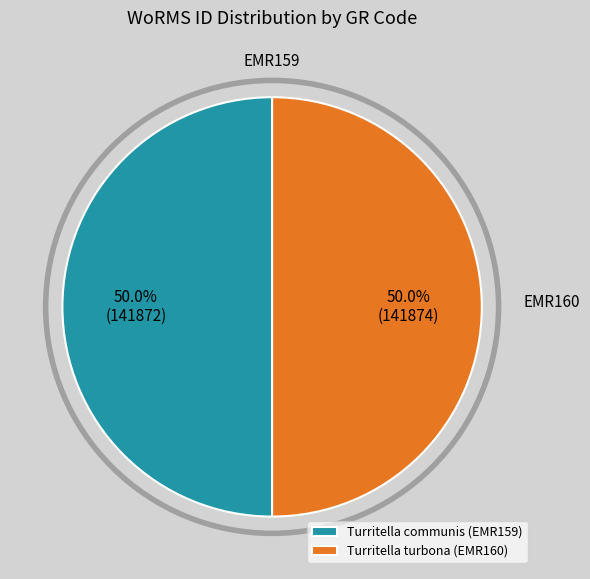

The Turritella turbona (EMR160) slice represents 38% of the pie. True or false?

False